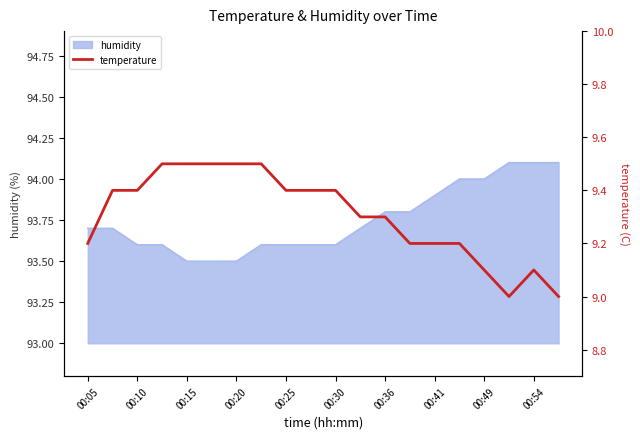

Is it true that humidity equals 93.6 at 00:30?

True